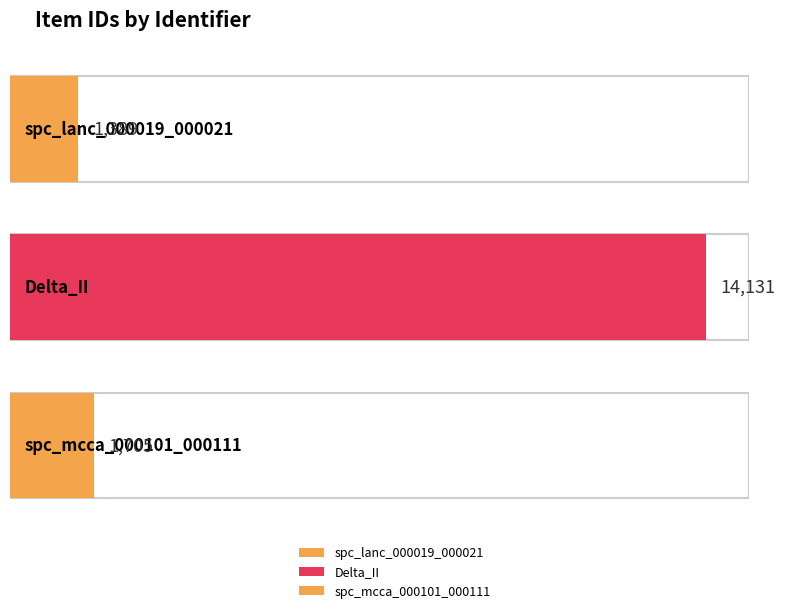

At which label does the data first exceed 1705?

Delta_II